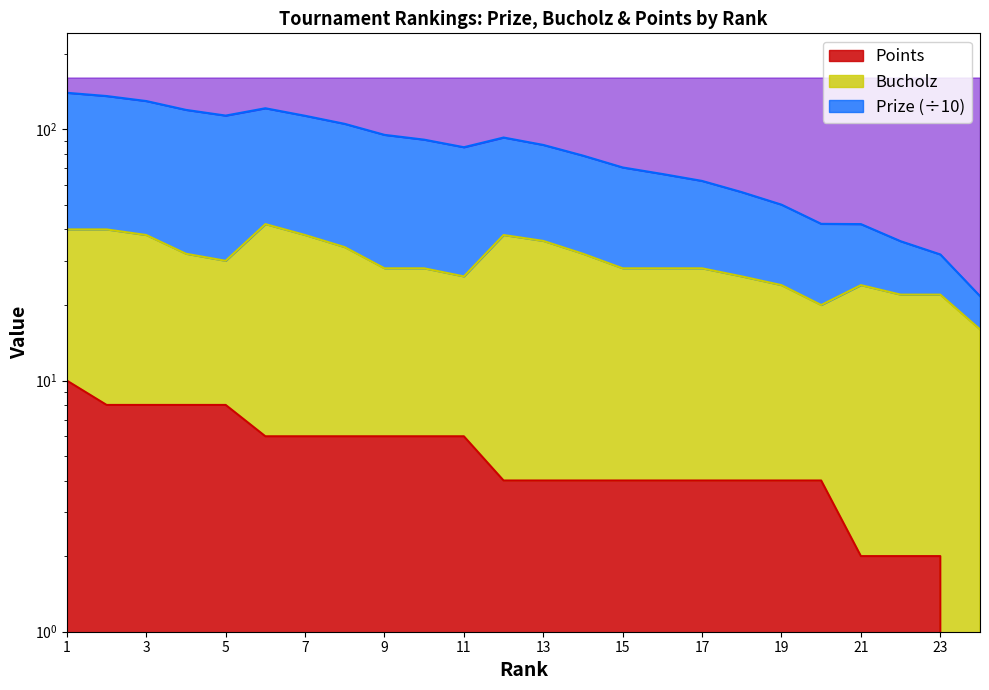

Where is Prize nearest to the value 80?

14